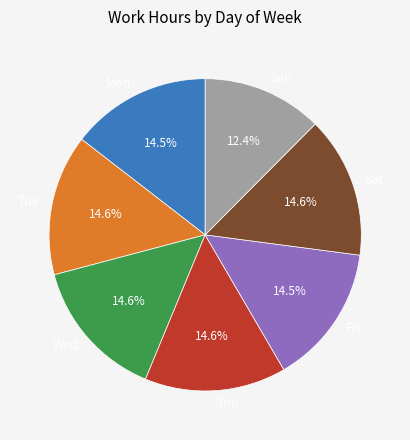

Count the number of slices in the pie.

7